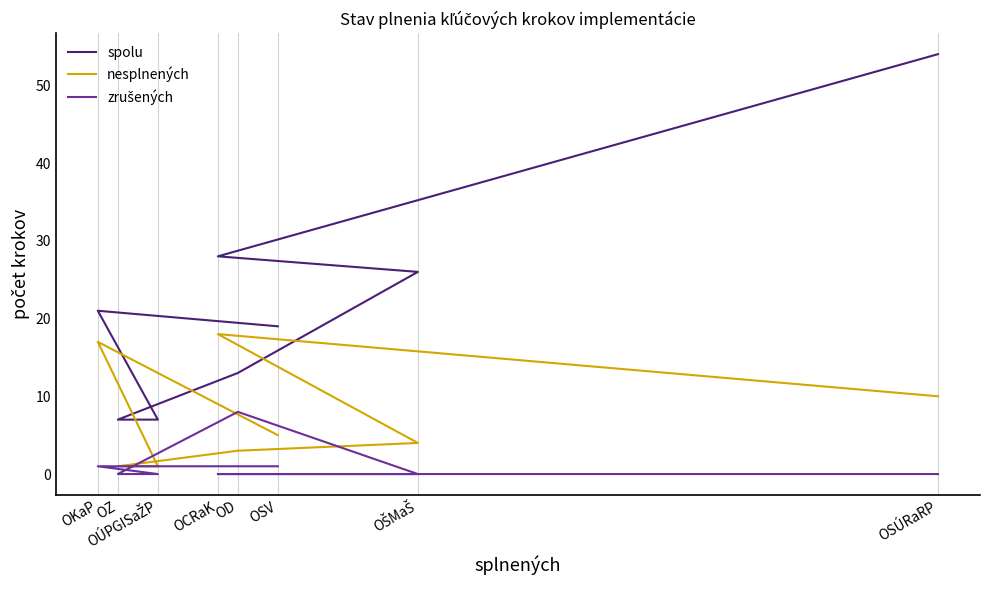

What is the difference between the second highest and second lowest values in the nesplnených series?

16